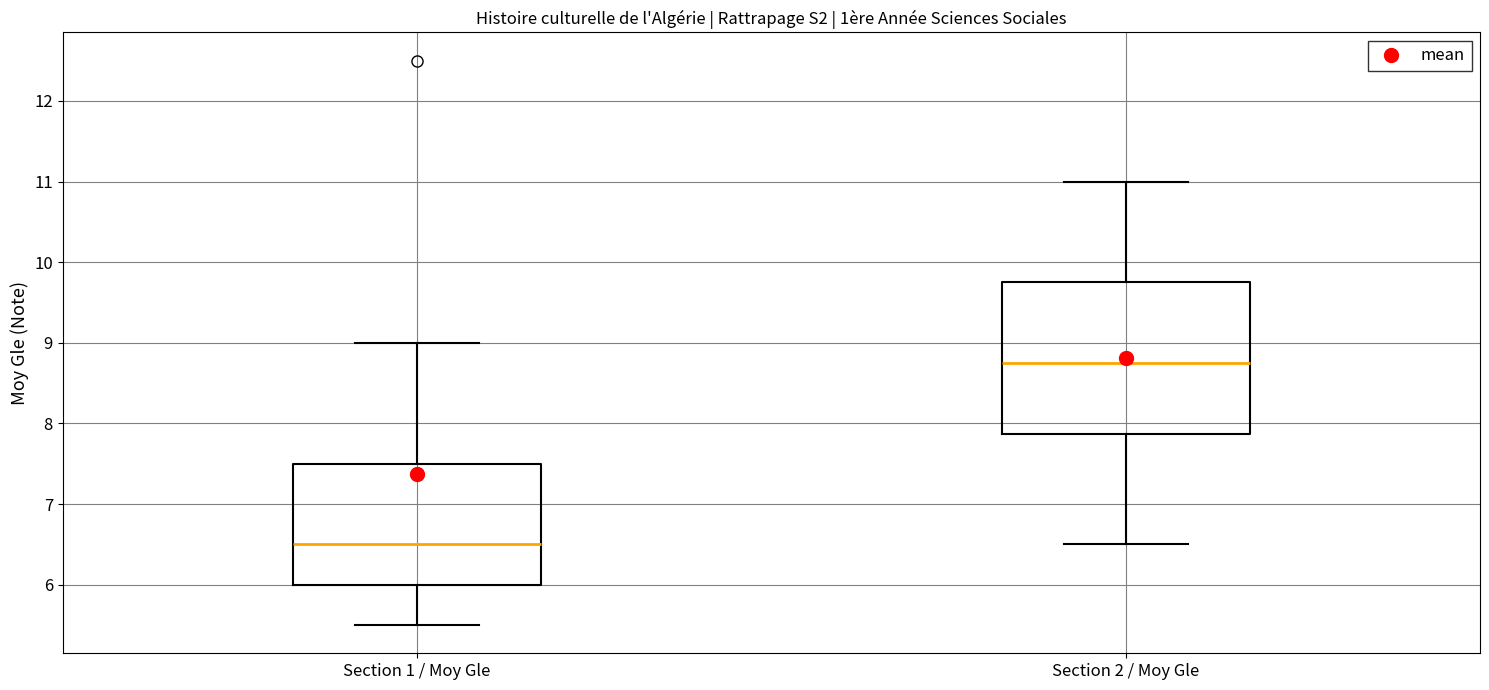

Reading left to right, transcribe this box plot: for each box, give where its median line is, the range the box spans, and where its two whiskers end, as read against the y-axis. The values are not printed on the chart, so give them approximately, as read against the axis.

Section 1 / Moy Gle: median 6.5, box 6.0 to 7.5, whiskers 5.5 to 9.0
Section 2 / Moy Gle: median 8.8, box 7.9 to 9.8, whiskers 6.5 to 11.0